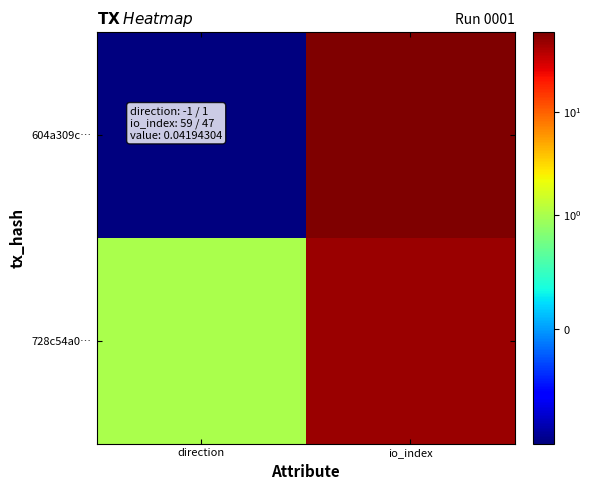

Rank the series by their maximum value, from lowest to highest.

728c54a0…, 604a309c…